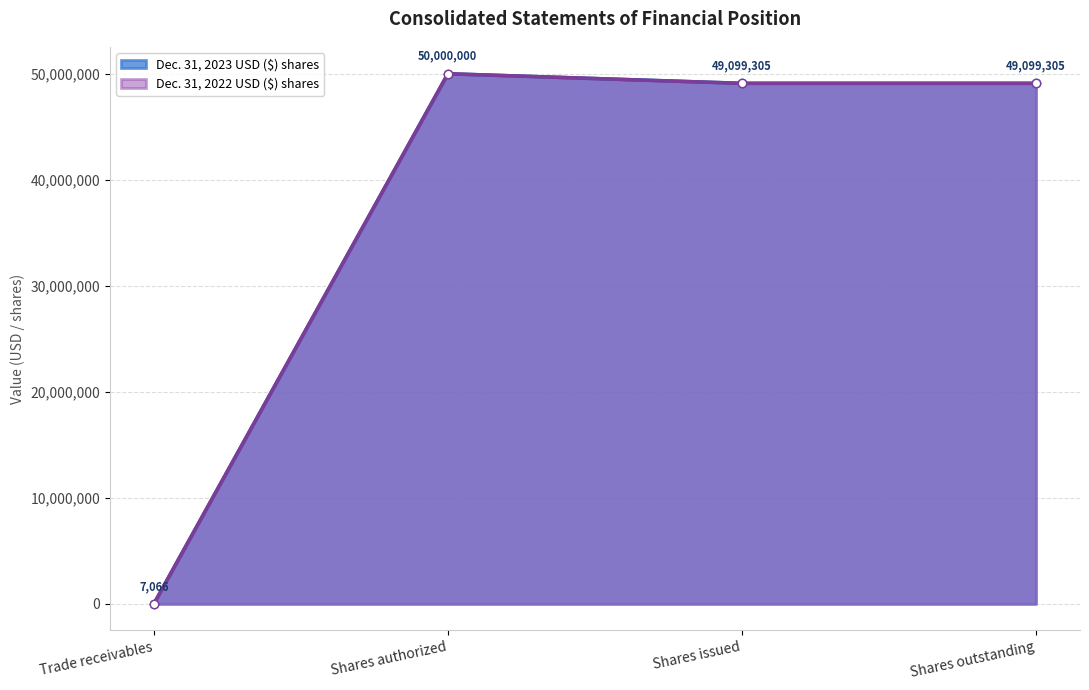

The Dec. 31, 2022 USD ($) shares series shows 65730115 at Shares authorized. True or false?

False